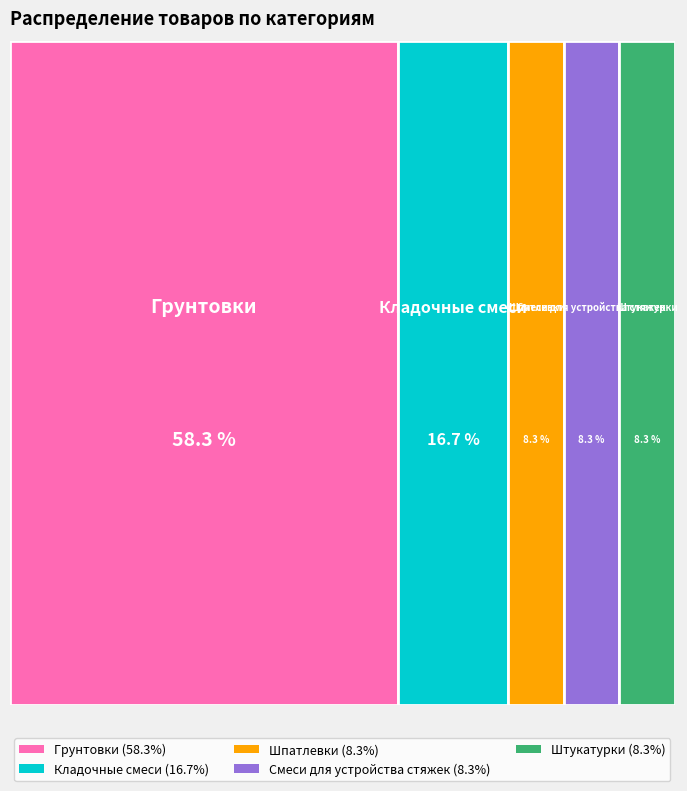

Which category has the smallest portion of the pie?

Шпатлевки